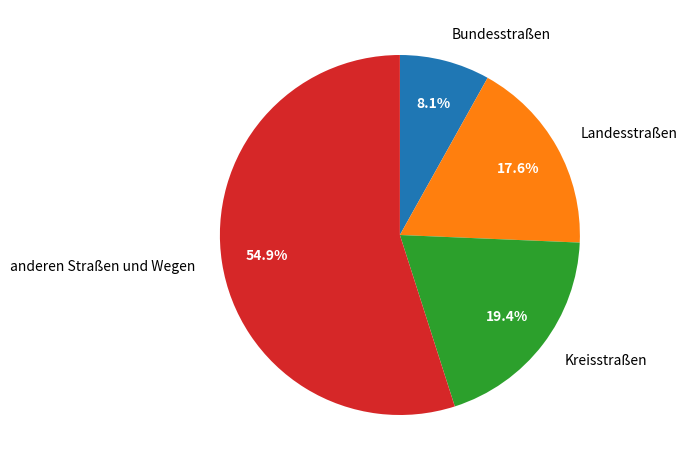

How many slices are in this pie chart?

4